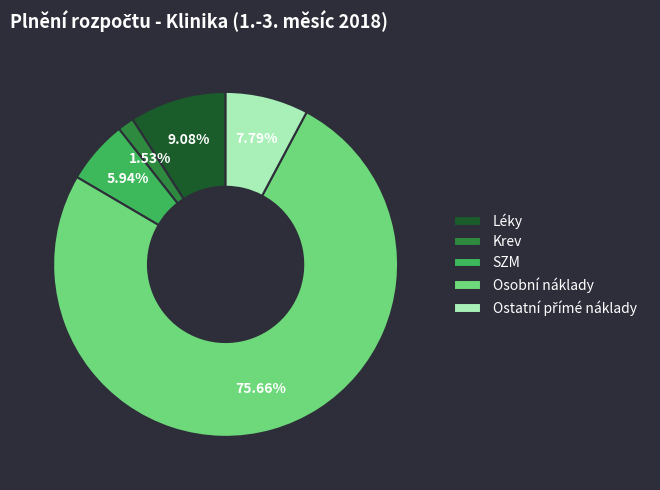

How many slices are in this pie chart?

5